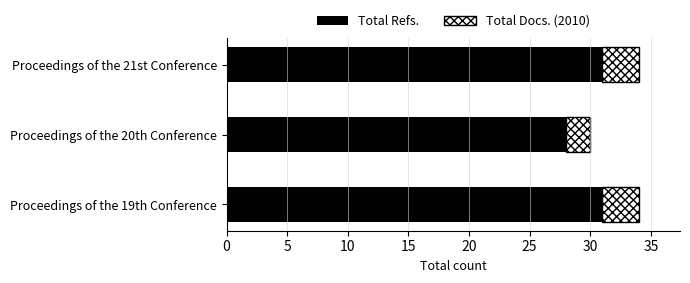

What is the sum of all Total Refs. values?

90